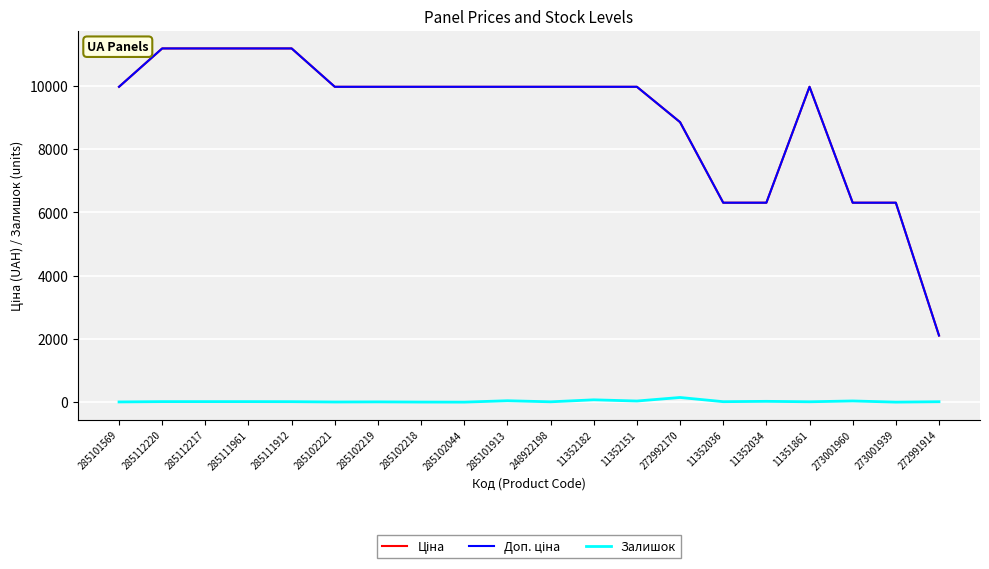

True or false: Залишок has a value of 15.0 at 11352036.

True